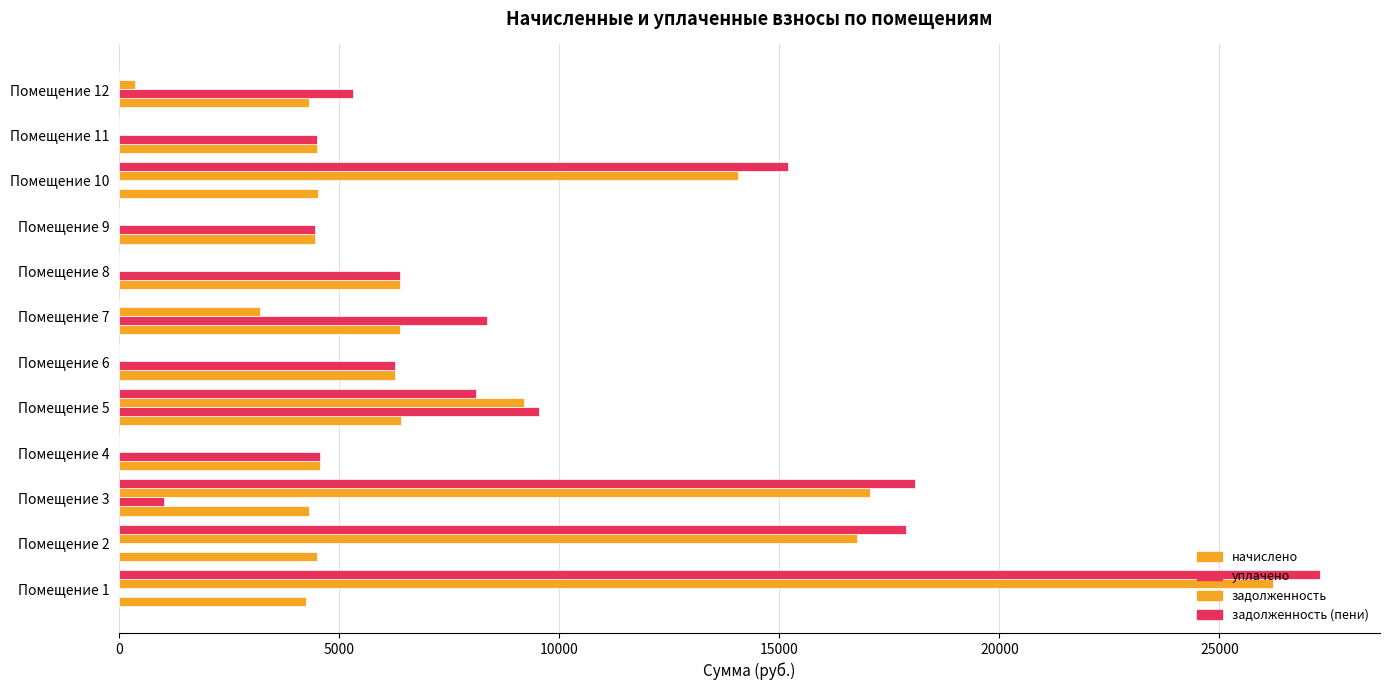

Reading left to right, extract all data points from this chart.

начислено: 4255.9	4487.8	4322.3	4554.0	6408.7	6276.4	6392.2	6392.2	4454.6	4520.9	4504.3	4305.6
уплачено: 0.0	0.0	1014.5	4554.0	9550.0	6276.4	8367.4	6392.2	4454.6	0.0	4491.4	5304.0
задолженность: 26219.1	16764.3	17069.4	0.0	9196.1	0.0	3196.1	0.0	0.0	14061.2	0.0	358.8
задолженность (пени): 27283.1	17886.2	18077.9	0.0	8098.3	0.0	0.0	0.0	0.0	15191.5	0.0	0.0